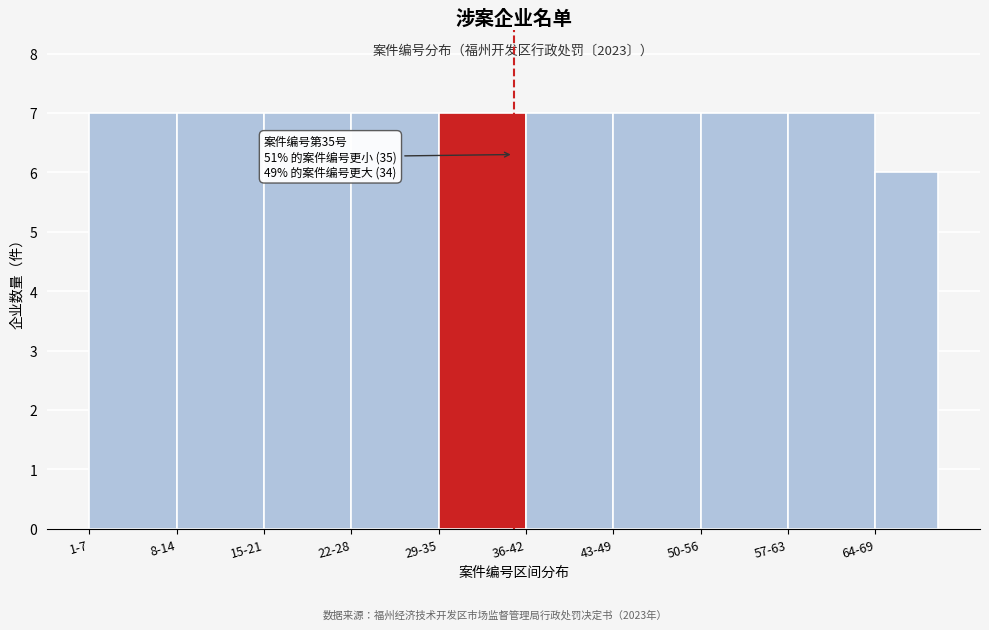

Reading right to left, transcribe all the data shown in this chart.

64-69=6	57-63=7	50-56=7	43-49=7	36-42=7	29-35=7	22-28=7	15-21=7	8-14=7	1-7=7